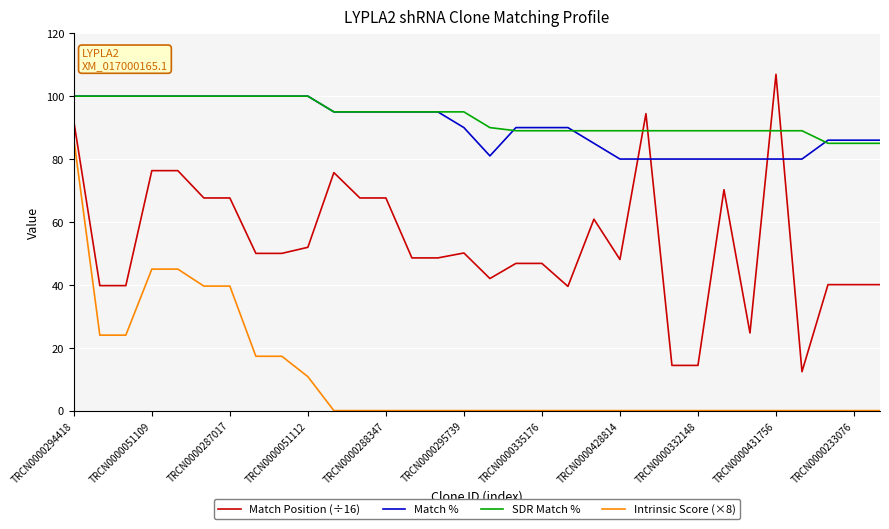

True or false: Intrinsic Score (×8) and Match Position (÷16) intersect in this chart.

False